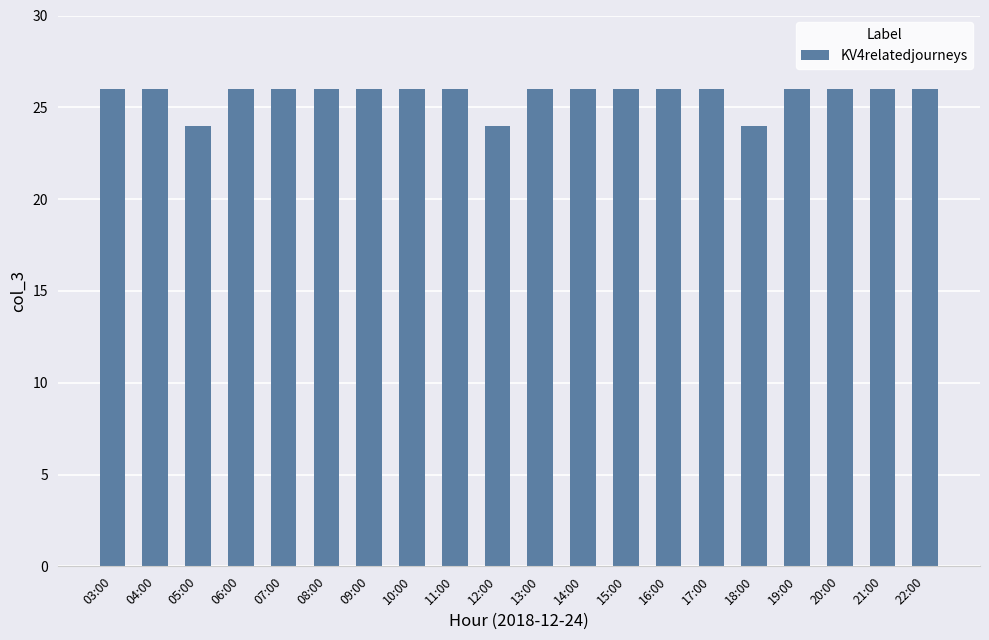

What is the average value?

26